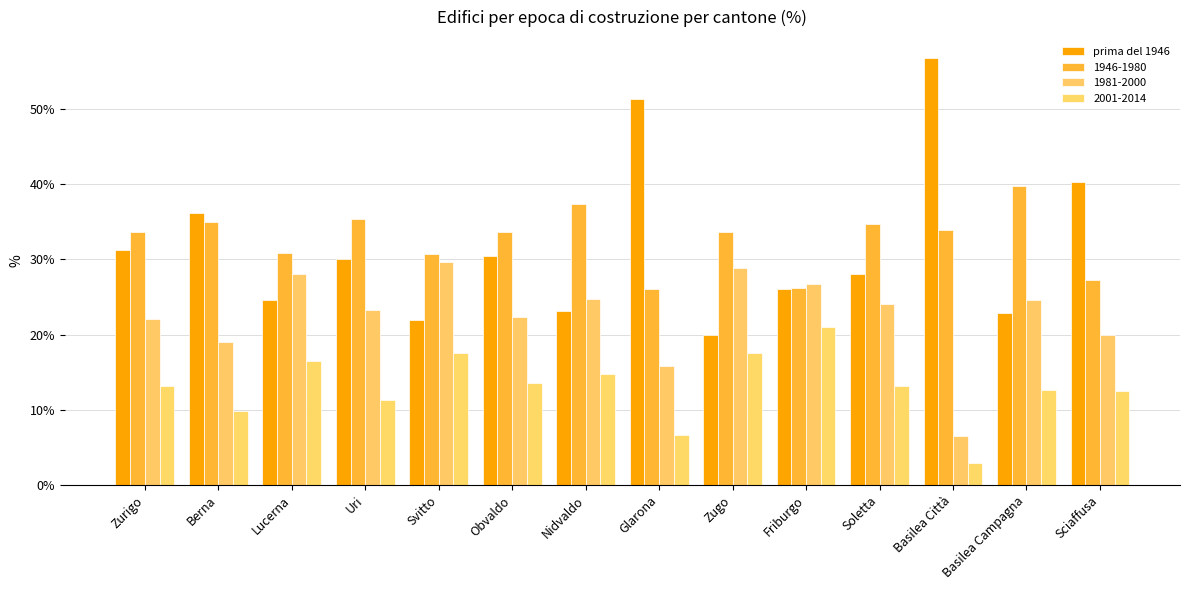

What is the greatest value displayed?

56.7